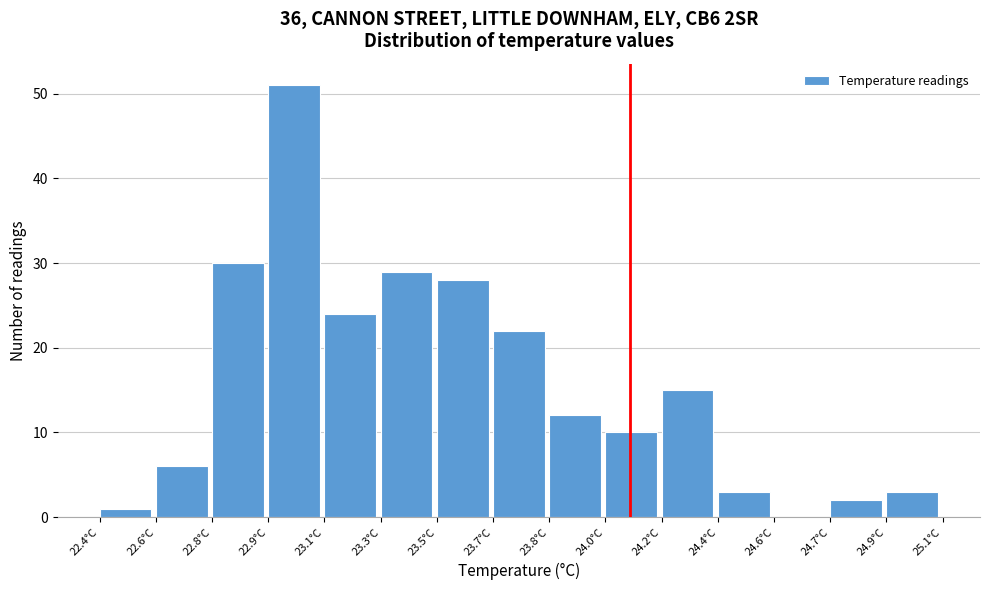

Reading left to right, transcribe all the data shown in this chart.

22.4°C=1	22.6°C=6	22.8°C=30	22.9°C=51	23.1°C=24	23.3°C=29	23.5°C=28	23.7°C=22	23.8°C=12	24.0°C=10	24.2°C=15	24.4°C=3	24.6°C=0	24.7°C=2	24.9°C=3